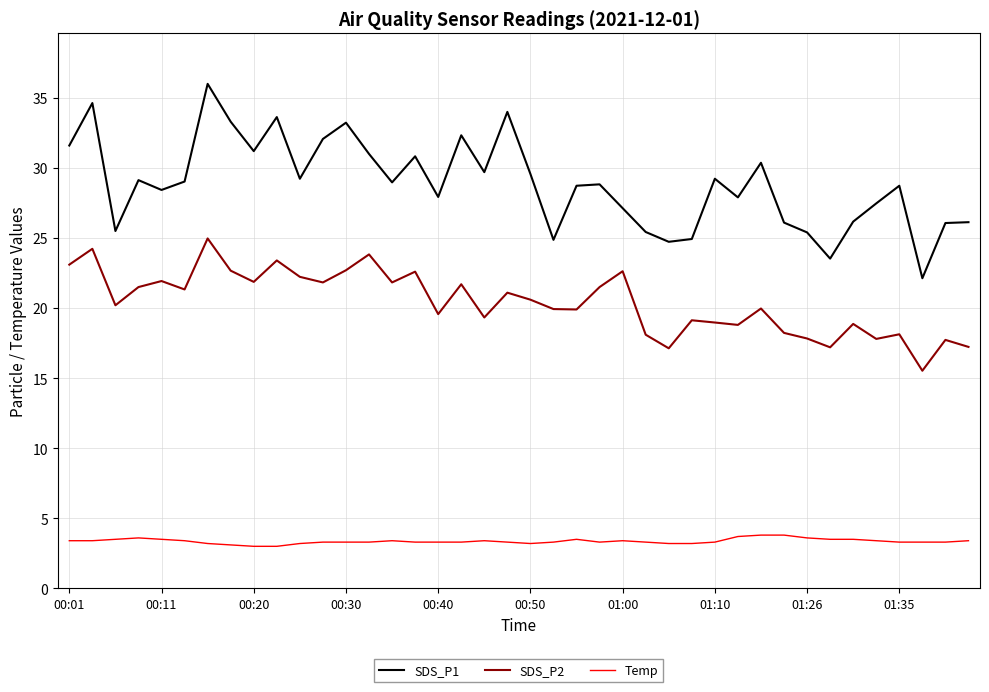

List the series in order of their overall mean, lowest first.

Temp, SDS_P2, SDS_P1